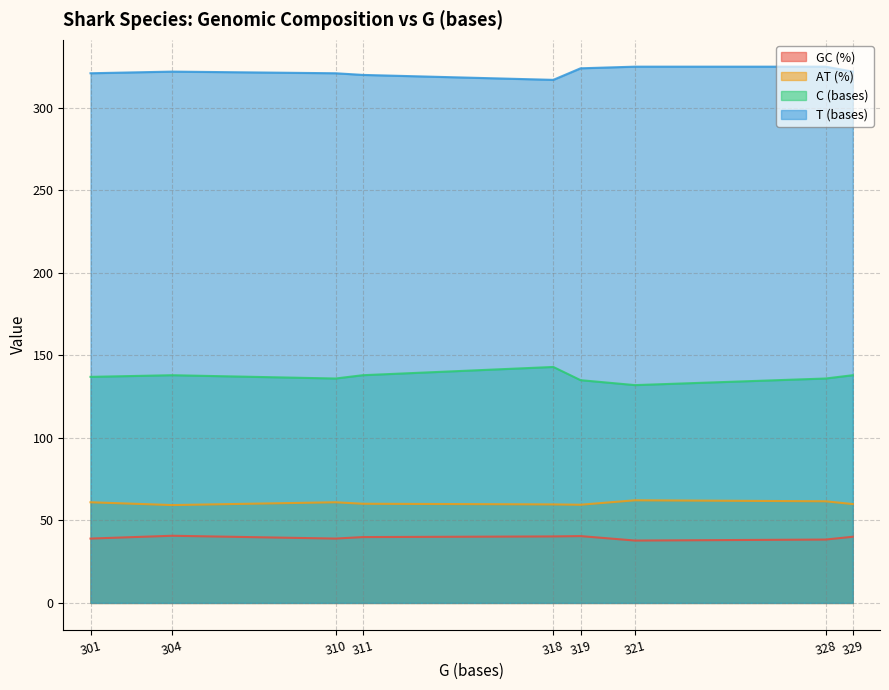

List the series in order of their peak value, highest first.

T (bases), C (bases), AT (%), GC (%)